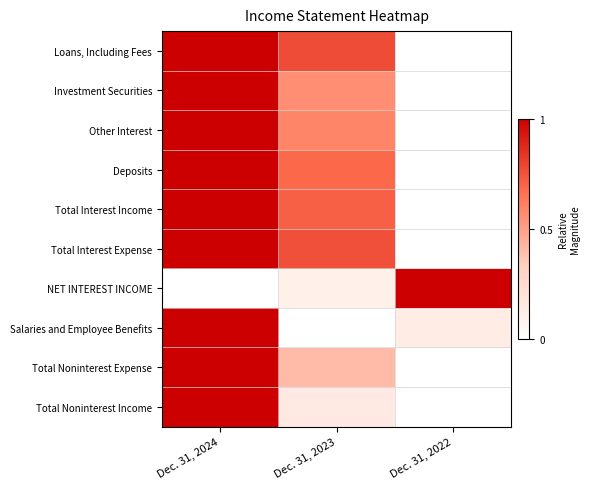

Which series has the largest total across all categories?

Loans, Including Fees